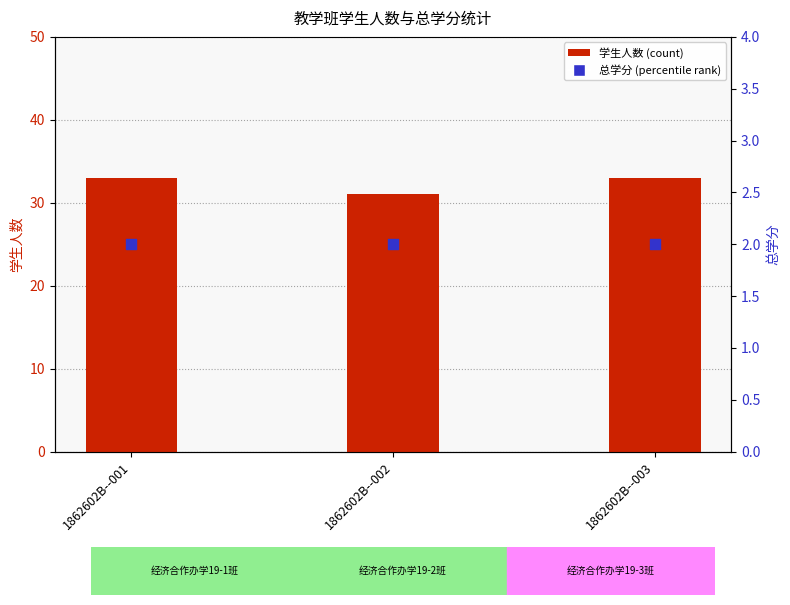

Which series has the largest total across all categories?

学生人数